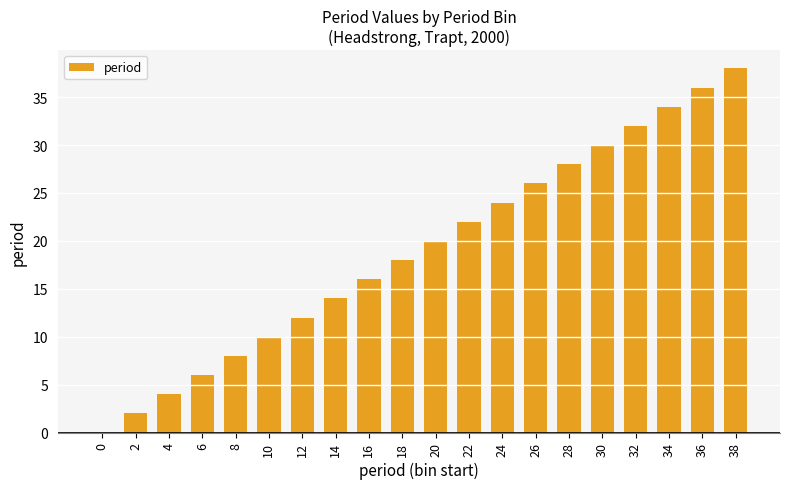

Reading right to left, list all the values displayed in this chart.

38	36	34	32	30	28	26	24	22	20	18	16	14	12	10	8	6	4	2	0